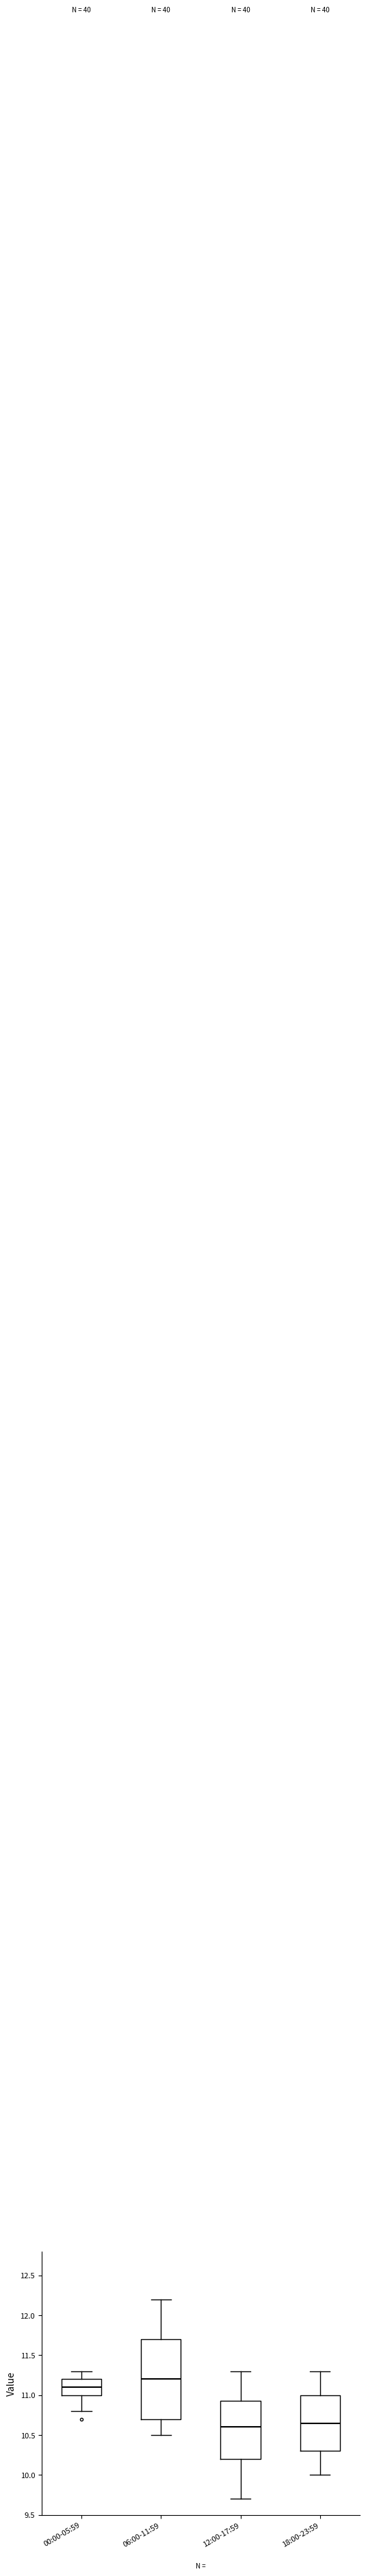

Where is the upper edge of the box for 00:00-05:59 on the y-axis? The values are not printed on the chart, so give them approximately, as read against the axis.

11.20